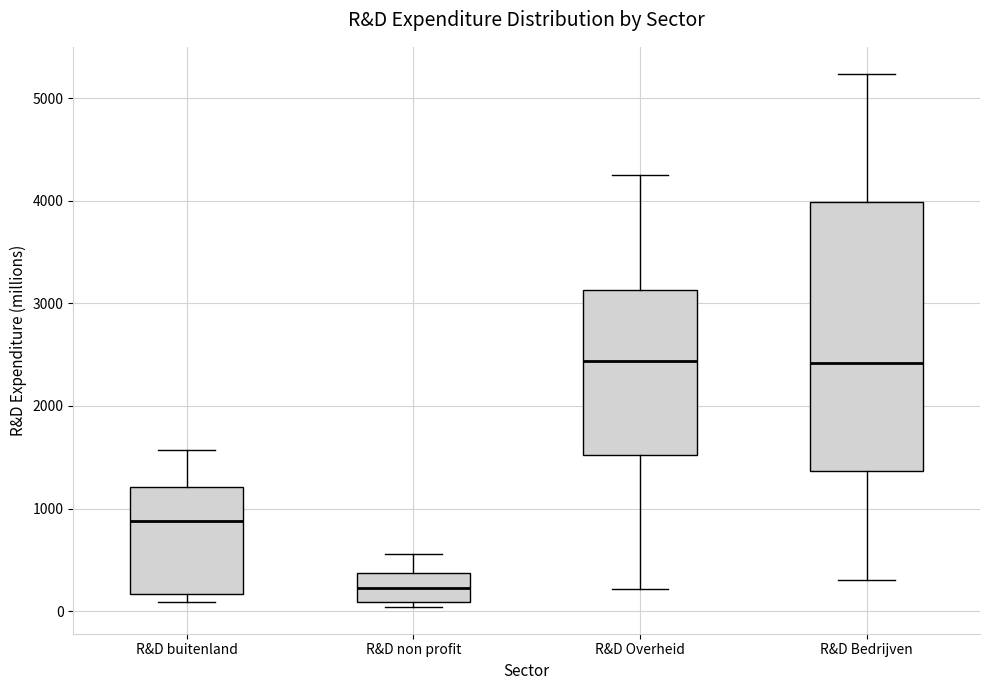

Which box is the tallest, from its lower edge to its upper edge?

R&D Bedrijven